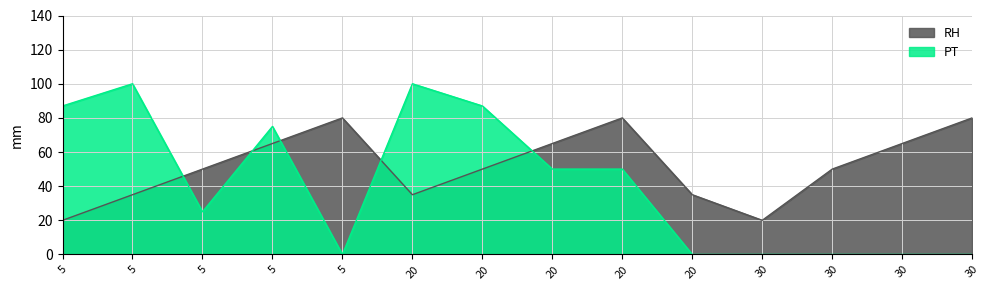

At which category is the sum across all series the highest?

5